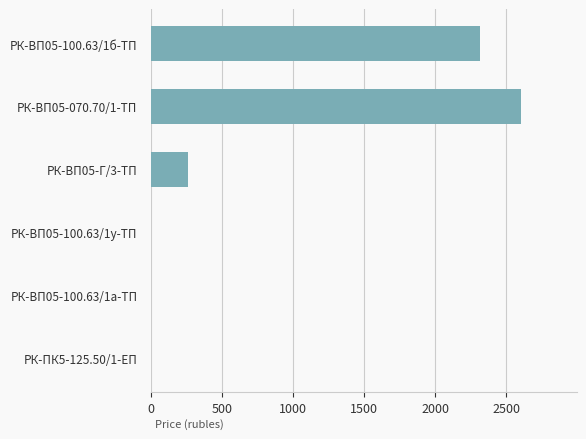

What is the greatest value displayed?

2605.3